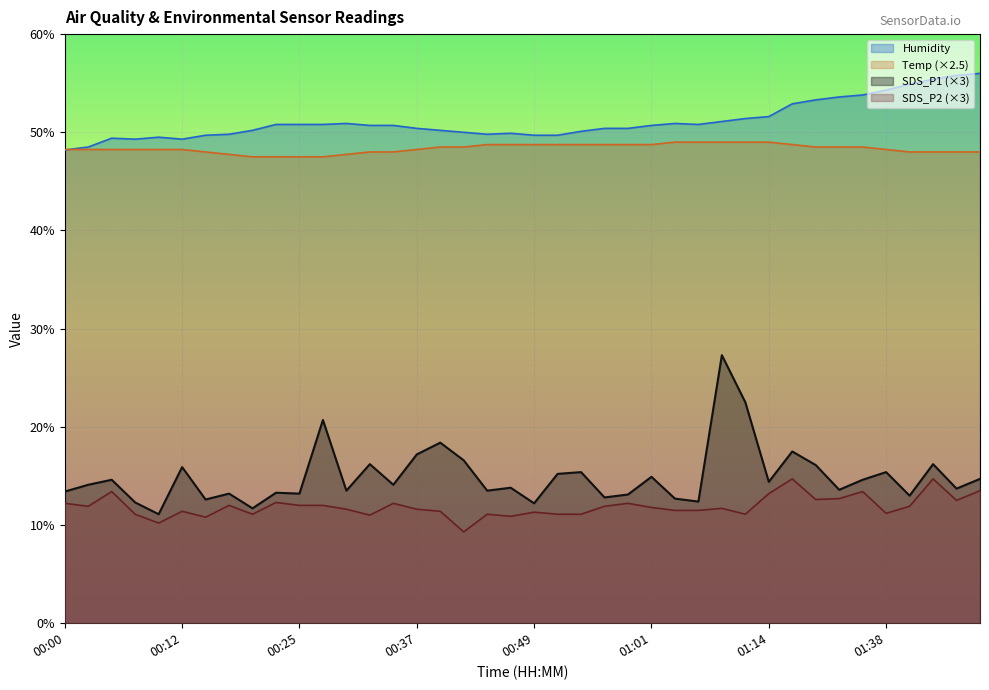

What is the value of the Humidity point at the 39th from the left?

55.8